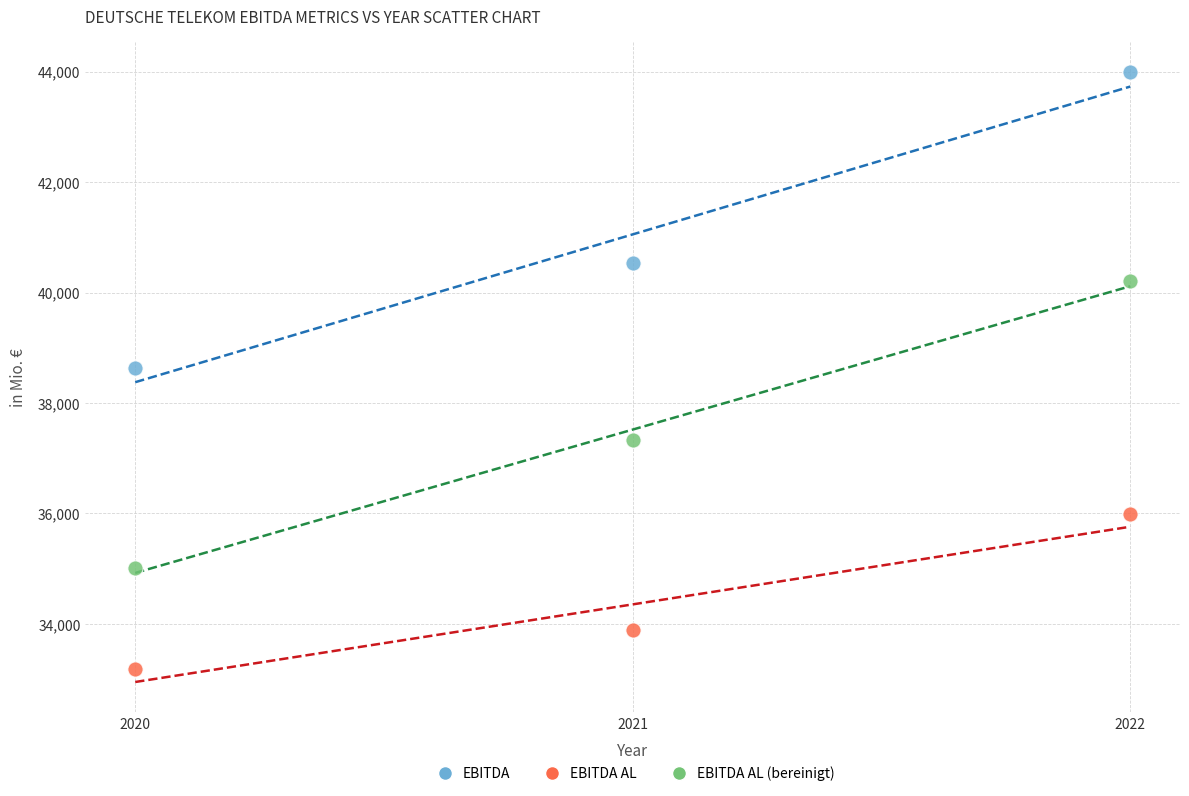

Across all data points, what is the average X value?

2021